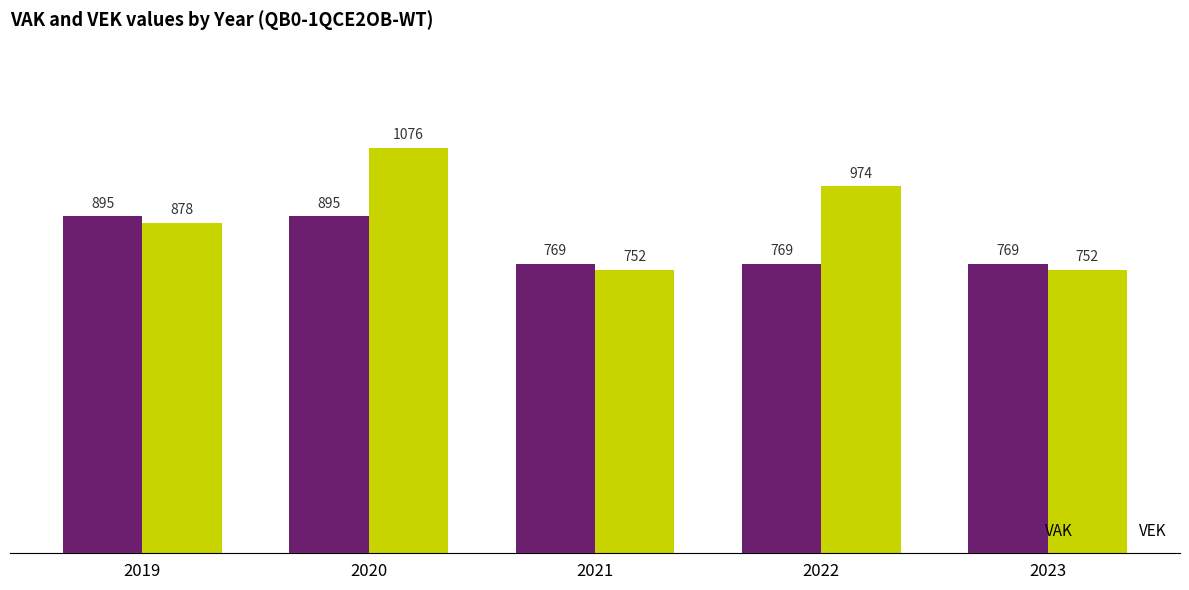

What is the average value of the VEK series?

886